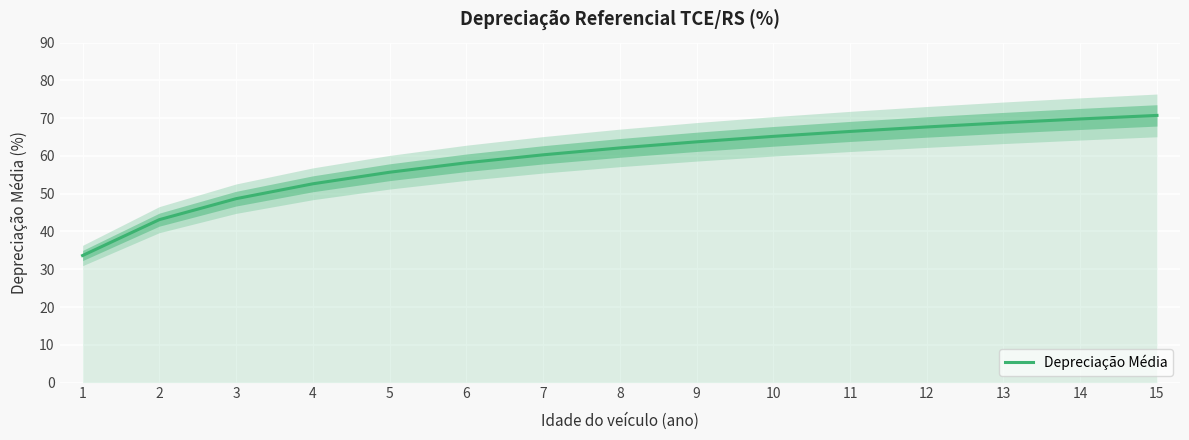

Count the number of data series in this chart.

1